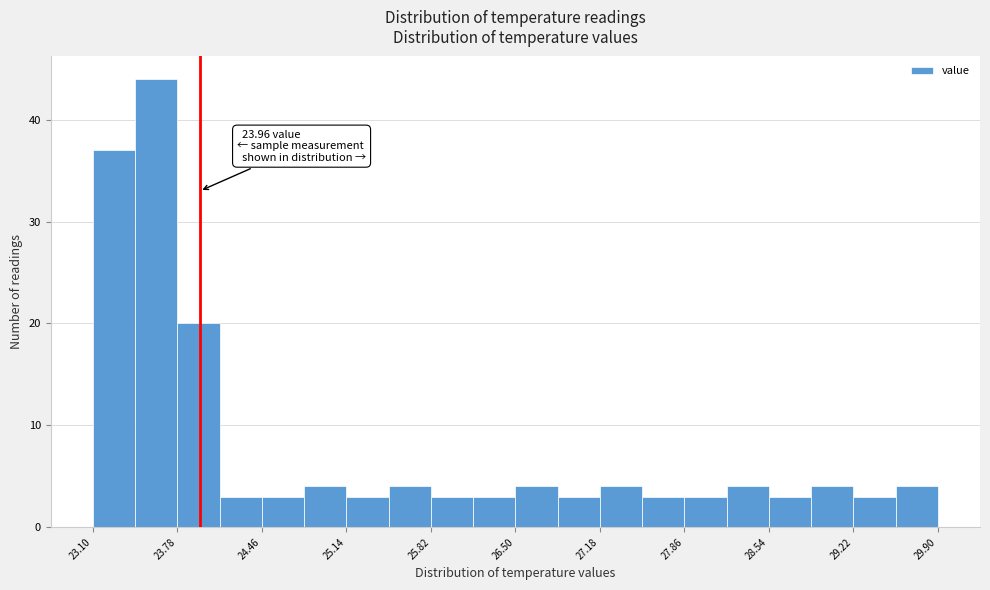

Read against the x-axis, roughly where is the centre of the tallest bar?

23.6